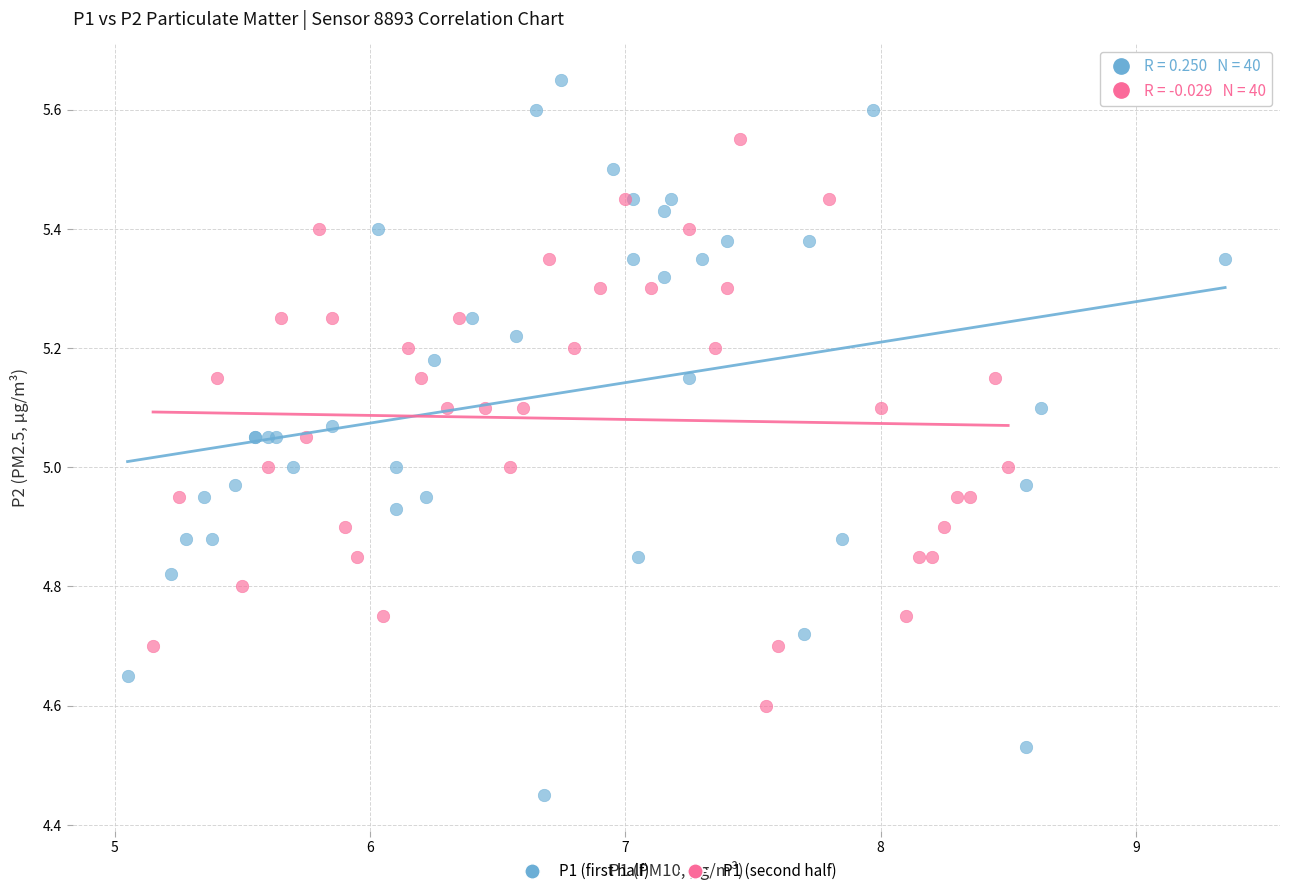

Which series has the largest Y range (max minus min)?

P1 (first half)